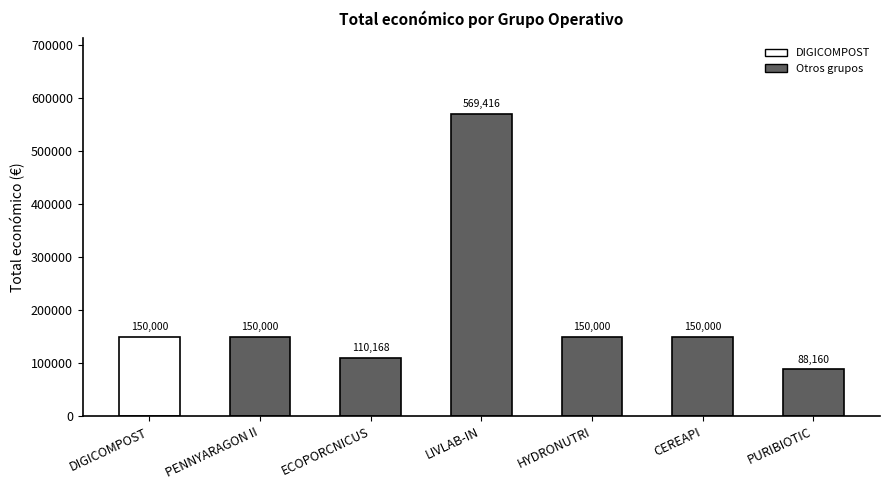

What is the sum of the values at CEREAPI and ECOPORCNICUS?

260168